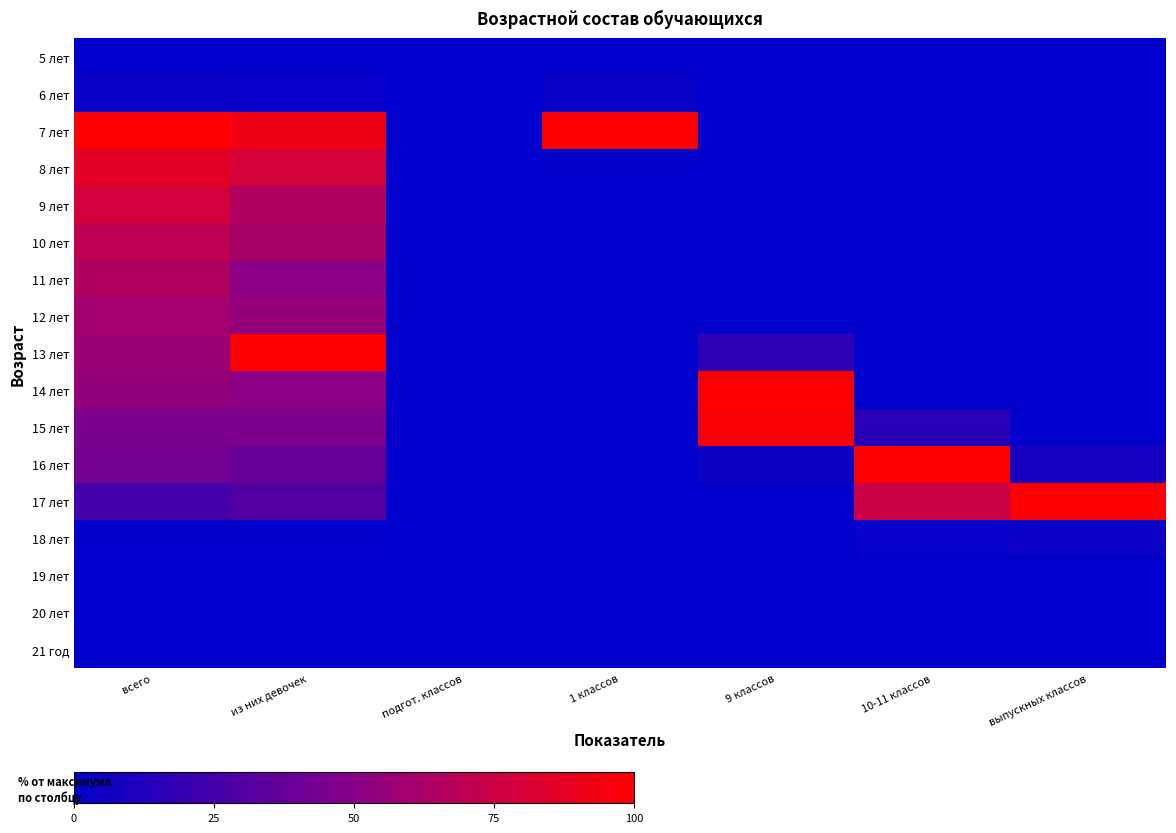

Between 10-11 классов and всего, which is larger?

10-11 классов